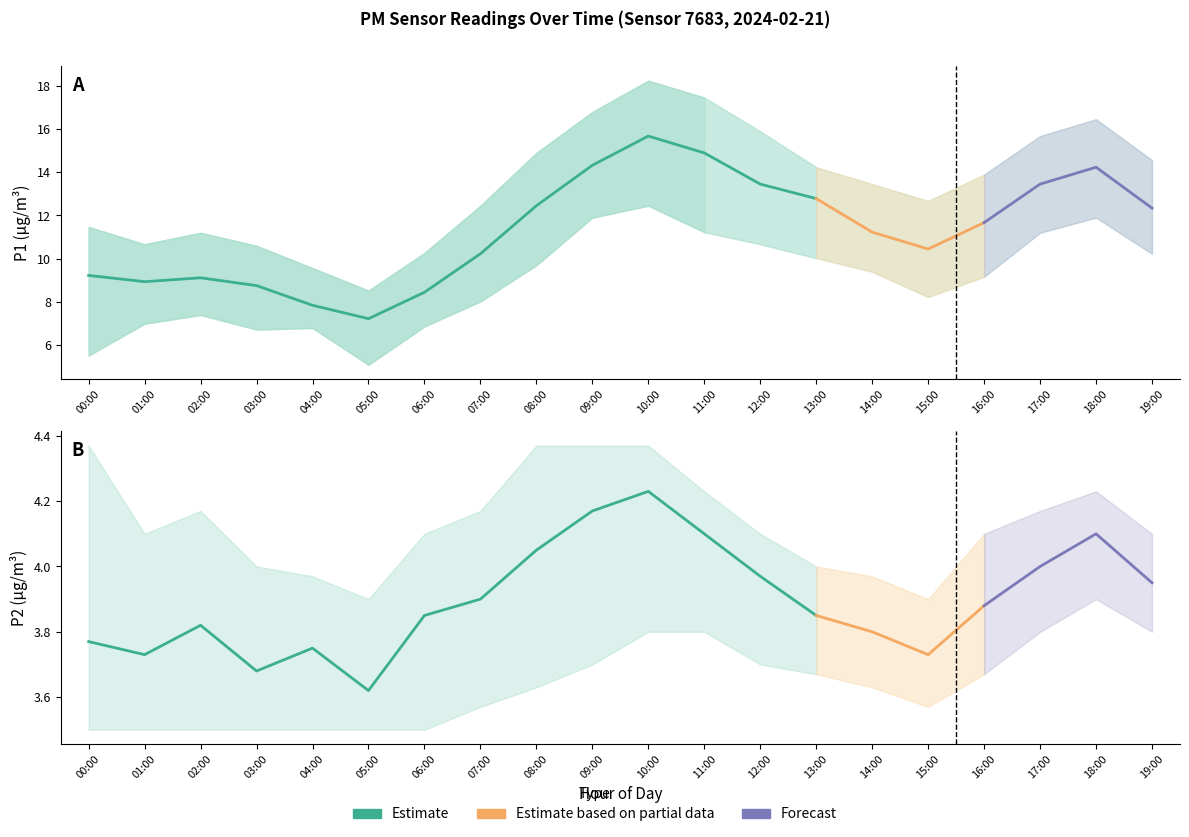

Reading left to right, transcribe all the data shown in this chart.

P1: 9.2	8.9	9.1	8.8	7.8	7.2	8.4	10.2	12.4	14.3	15.7	14.9	13.4	12.8	11.2	10.4	11.7	13.4	14.2	12.3
P1_upper: 11.5	10.7	11.2	10.6	9.6	8.5	10.3	12.4	14.9	16.8	18.2	17.4	15.9	14.2	13.4	12.7	13.9	15.7	16.4	14.6
P1_lower: 5.5	7.0	7.4	6.7	6.8	5.1	6.9	8.0	9.7	11.9	12.4	11.2	10.7	10.0	9.4	8.2	9.2	11.2	11.9	10.2
P2: 3.8	3.7	3.8	3.7	3.8	3.6	3.9	3.9	4.0	4.2	4.2	4.1	4.0	3.9	3.8	3.7	3.9	4.0	4.1	4.0
P2_upper: 4.4	4.1	4.2	4.0	4.0	3.9	4.1	4.2	4.4	4.4	4.4	4.2	4.1	4.0	4.0	3.9	4.1	4.2	4.2	4.1
P2_lower: 3.5	3.5	3.5	3.5	3.5	3.5	3.5	3.6	3.6	3.7	3.8	3.8	3.7	3.7	3.6	3.6	3.7	3.8	3.9	3.8